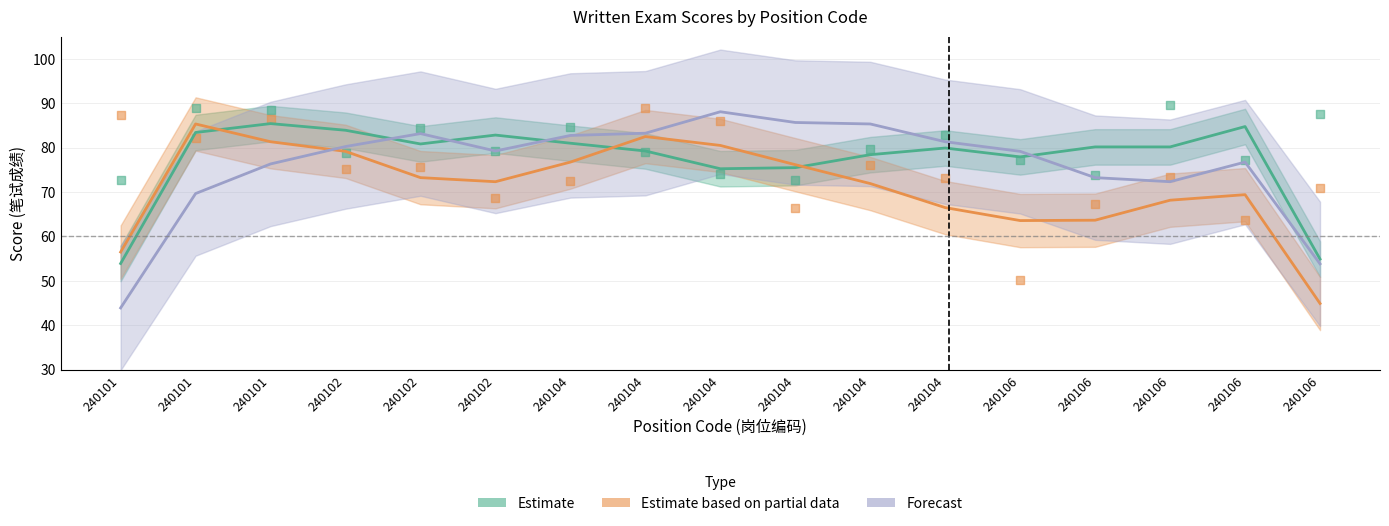

Which series has the largest total across all categories?

Estimate